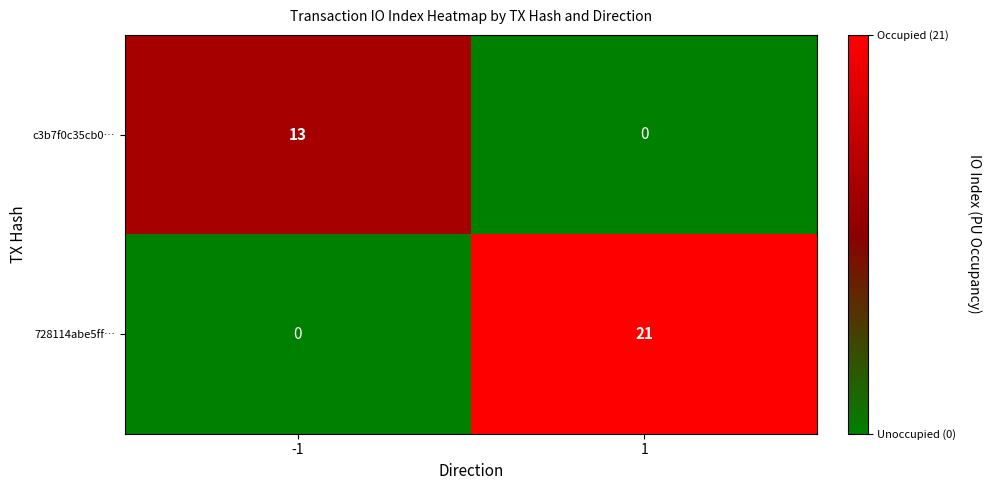

Between -1 and 1, which series saw the biggest shift?

728114abe5ff…